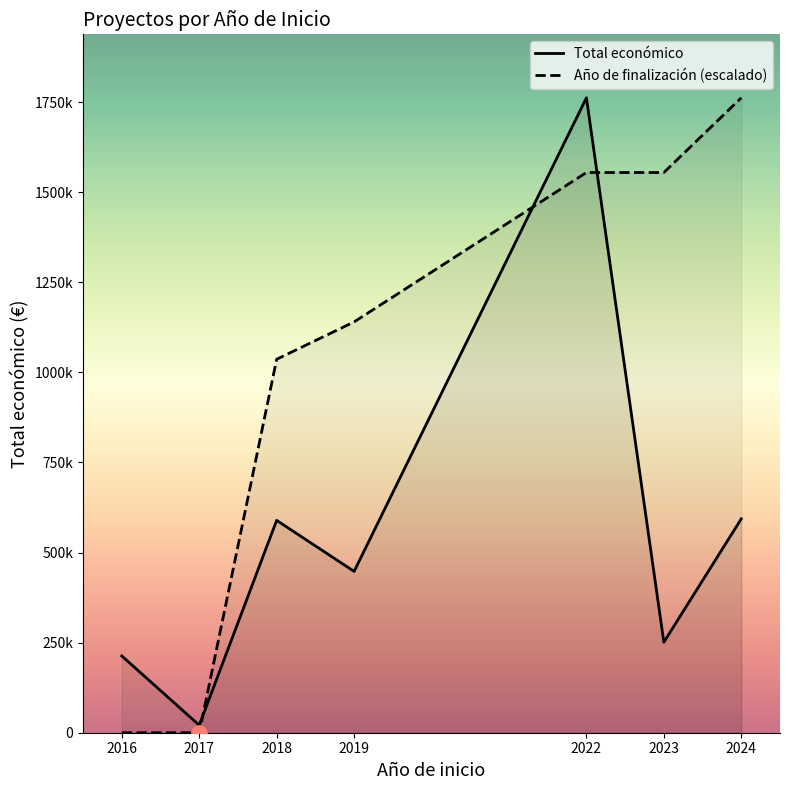

What is the total value across all series at 2018?

1625899.1